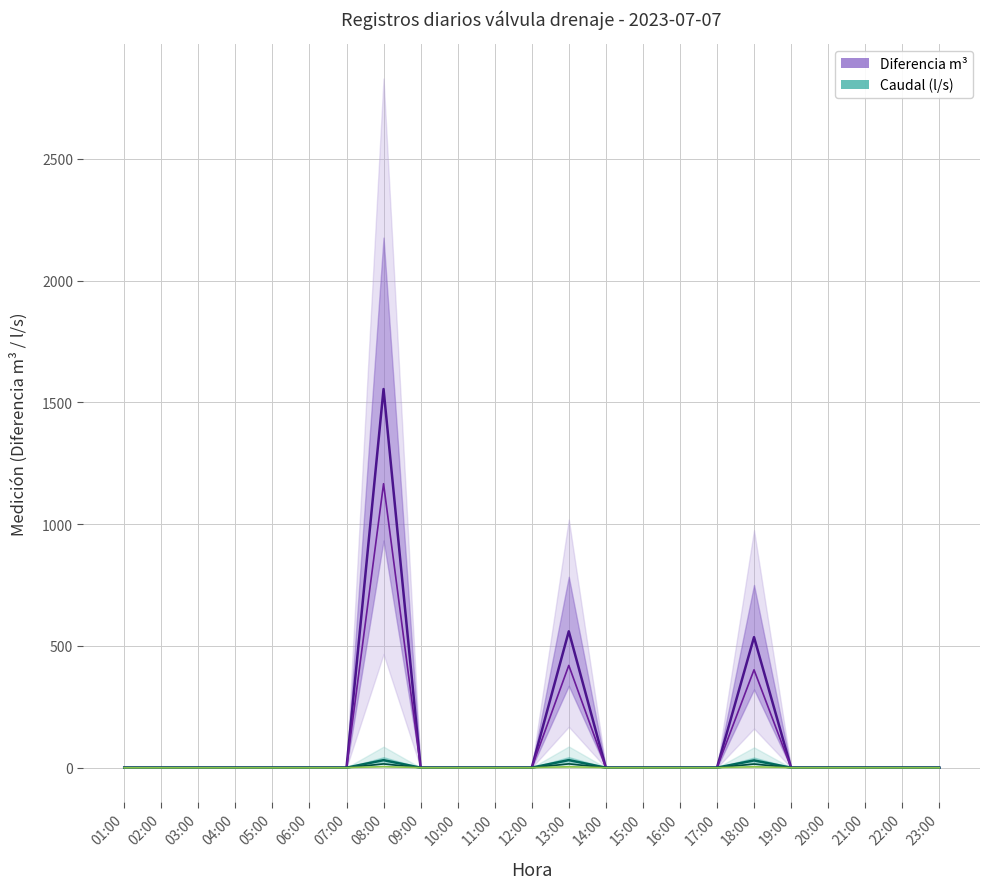

Reading right to left, transcribe all the data shown in this chart.

Diferencia m³: 23:00=0.0	22:00=0.0	21:00=0.0	20:00=0.0	19:00=0.0	18:00=536.0	17:00=0.0	16:00=0.0	15:00=0.0	14:00=0.0	13:00=560.0	12:00=0.0	11:00=0.0	10:00=0.0	09:00=0.0	08:00=1555.0	07:00=0.0	06:00=0.0	05:00=0.0	04:00=0.0	03:00=0.0	02:00=0.0	01:00=0.0
Caudal (l/s): 23:00=0.0	22:00=0.0	21:00=0.0	20:00=0.0	19:00=0.0	18:00=29.8	17:00=0.0	16:00=0.0	15:00=0.0	14:00=0.0	13:00=31.1	12:00=0.0	11:00=0.0	10:00=0.0	09:00=0.0	08:00=30.9	07:00=0.0	06:00=0.0	05:00=0.0	04:00=0.0	03:00=0.0	02:00=0.0	01:00=0.0